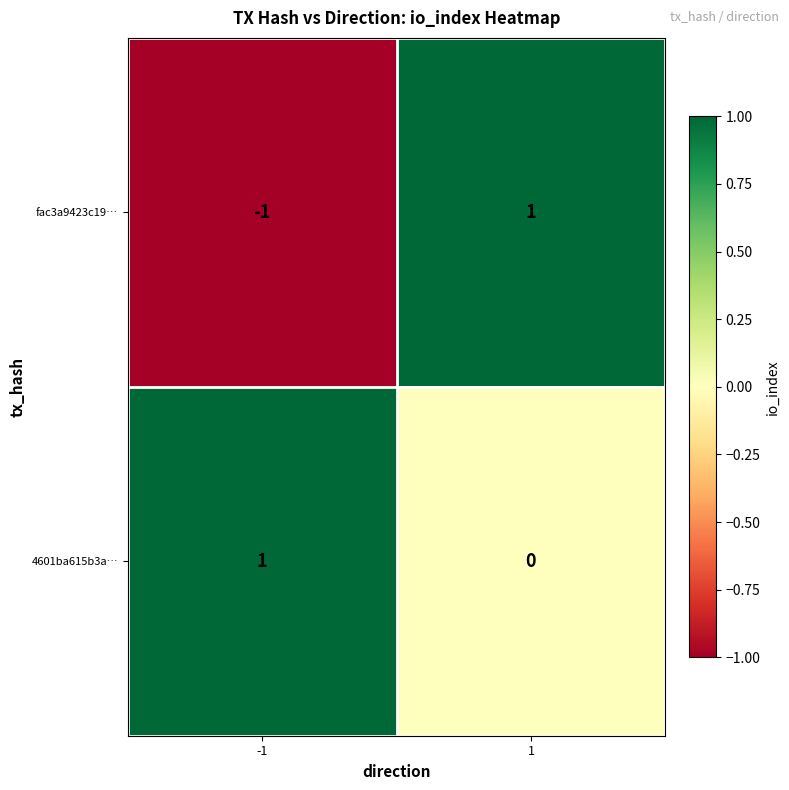

Which series has the largest total across all categories?

4601ba615b3a…